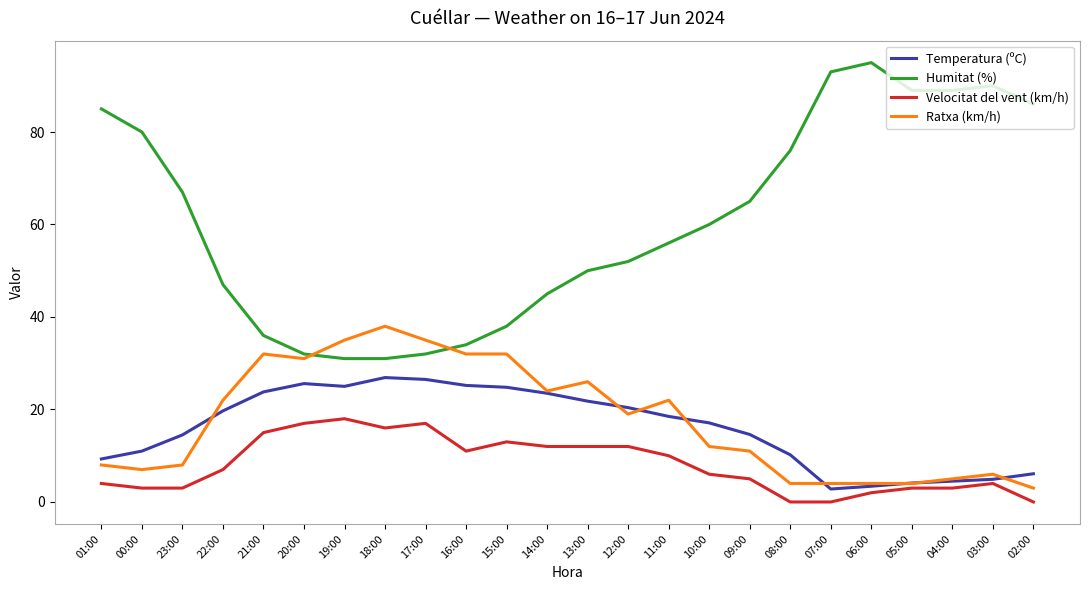

True or false: Ratxa (km/h) has more than 1 interior local peaks.

True